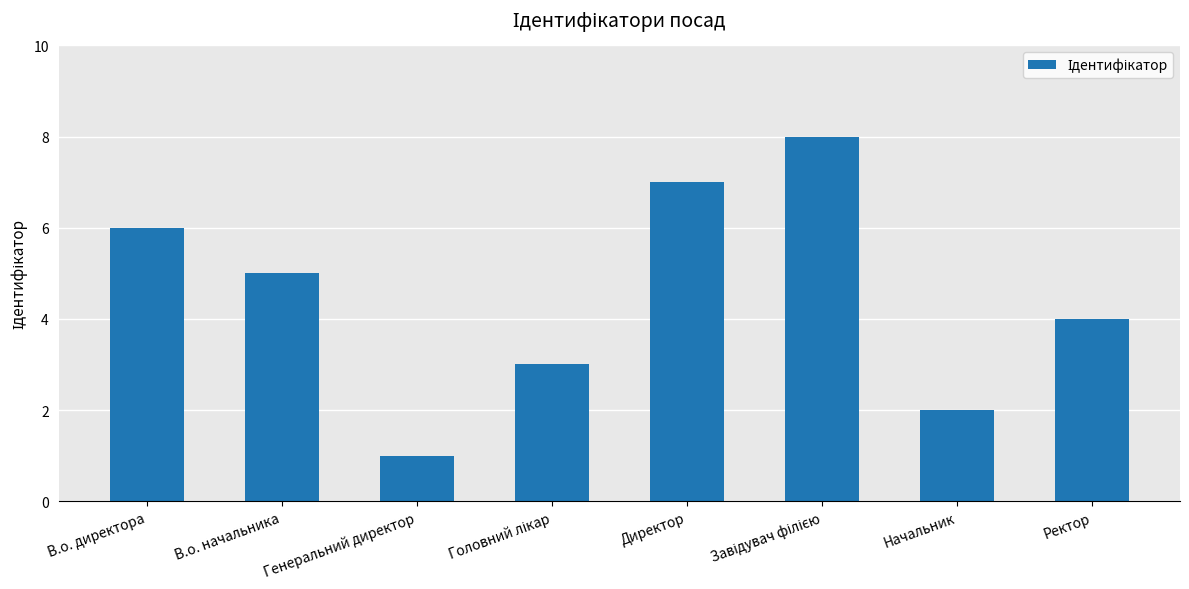

What is the label of the 4th bar from the right?

Директор